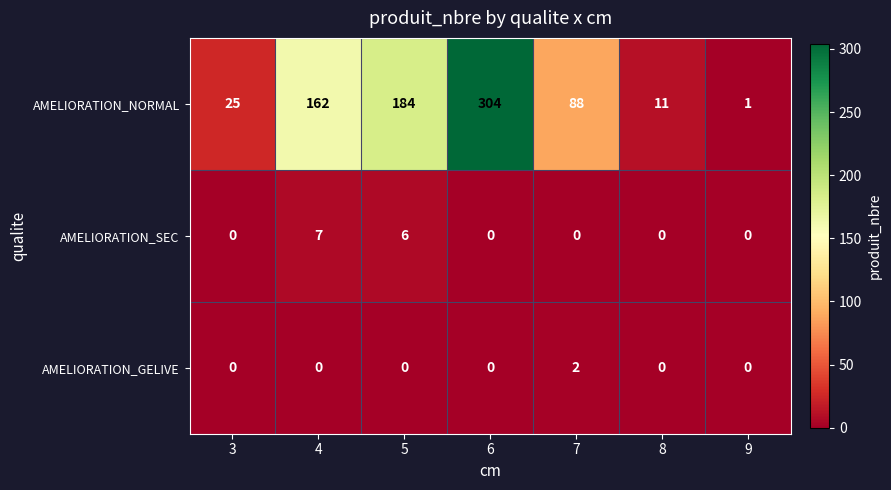

Reading right to left, transcribe all the data shown in this chart.

AMELIORATION_NORMAL: 1	11	88	304	184	162	25
AMELIORATION_SEC: 0	0	0	0	6	7	0
AMELIORATION_GELIVE: 0	0	2	0	0	0	0